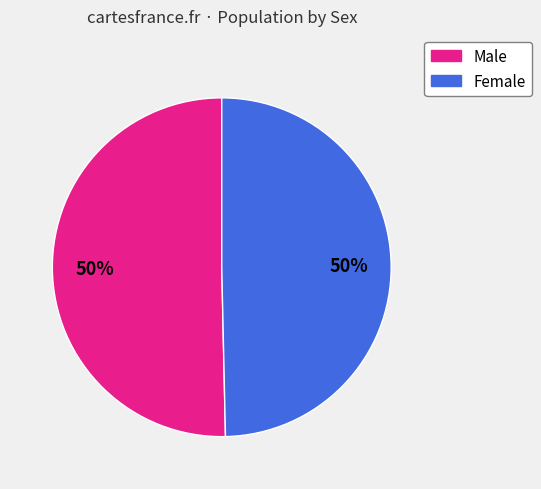

Combined, do Male and Female account for over 50%?

Yes